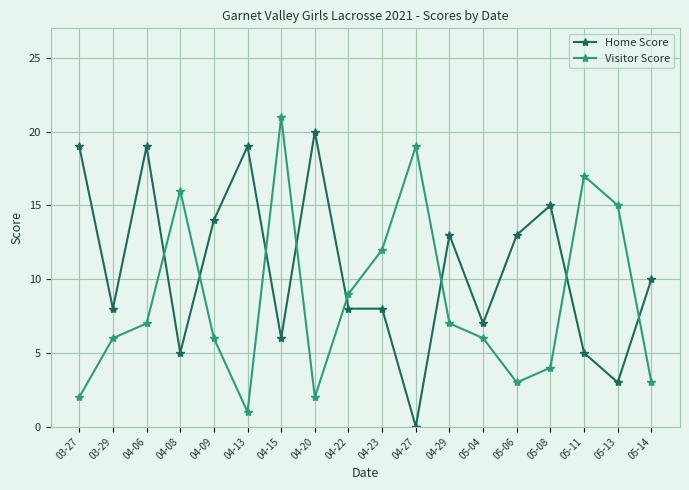

Which series changed the most between 03-27 and 04-22?

Home Score